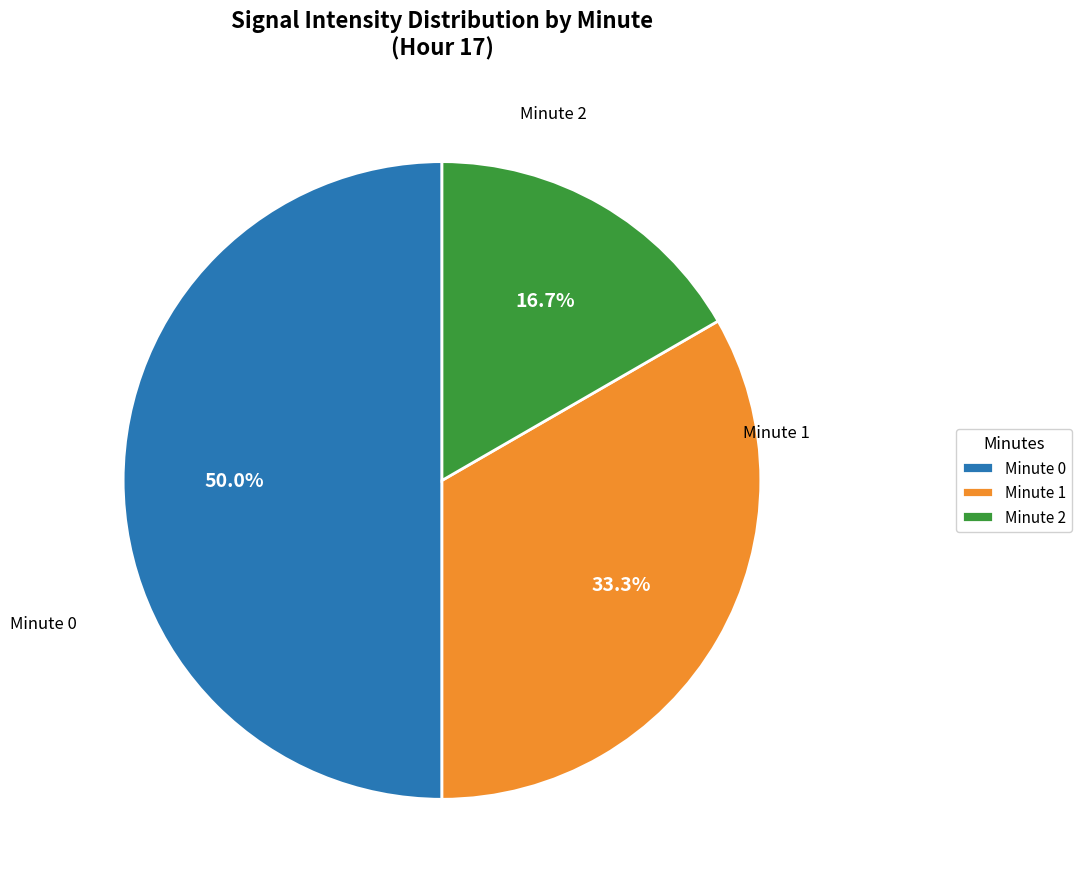

Rank the categories by value from highest to lowest.

Minute 0, Minute 1, Minute 2